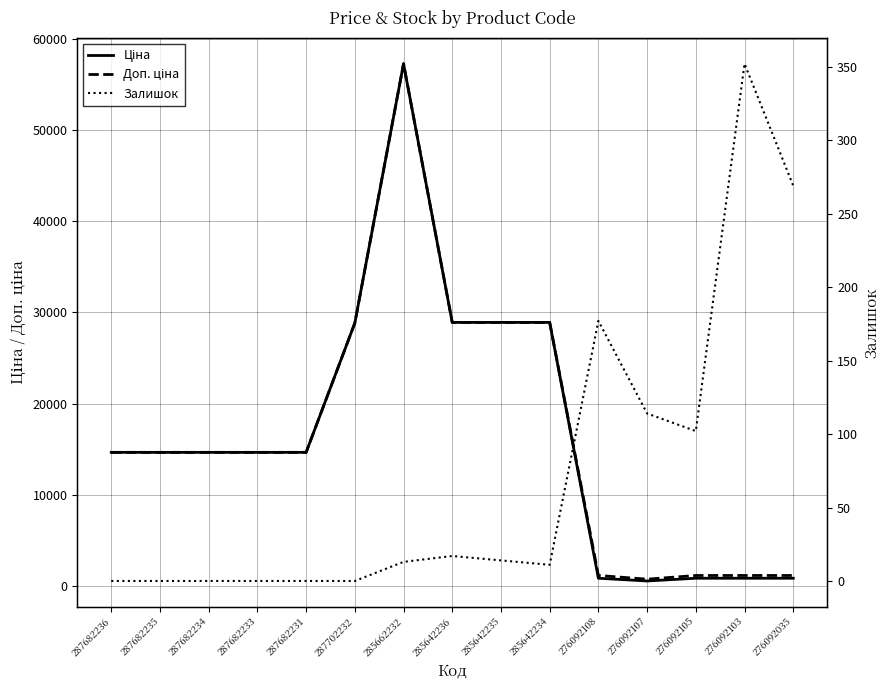

What are all the series names shown in the legend?

Ціна, Доп. ціна, Залишок